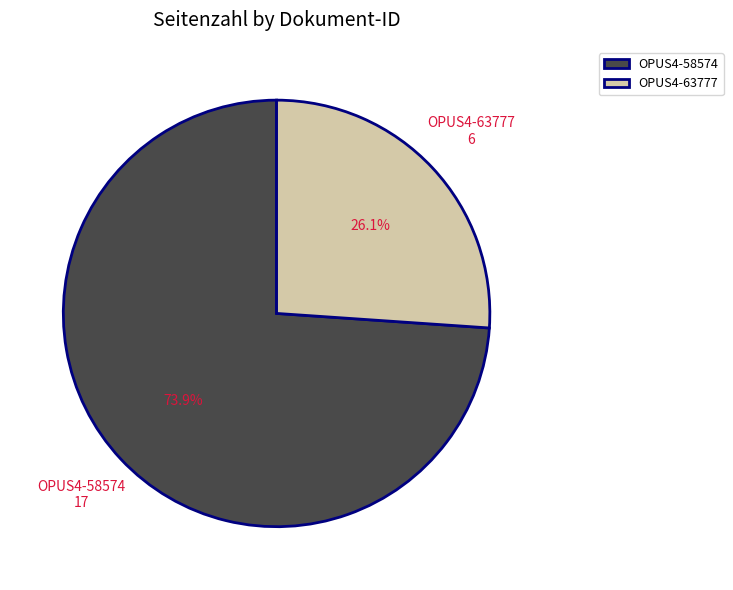

What is the majority slice?

OPUS4-58574